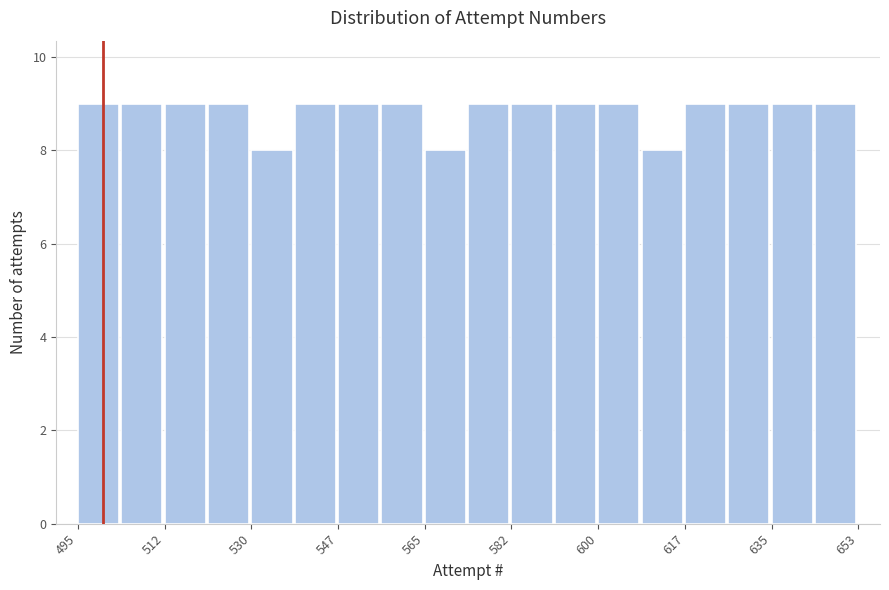

Reading left to right, transcribe this chart: for each bar, give the range it covers on the x-axis and its height. Neither the bar edges nor the heights are printed on the chart, so give them approximately, as read against the axes.

496 to 504: 9
504 to 512: 9
512 to 522: 9
522 to 530: 9
530 to 538: 8
538 to 548: 9
548 to 556: 9
556 to 566: 9
566 to 574: 8
574 to 582: 9
582 to 592: 9
592 to 600: 9
600 to 610: 9
610 to 618: 8
618 to 626: 9
626 to 636: 9
636 to 644: 9
644 to 654: 9